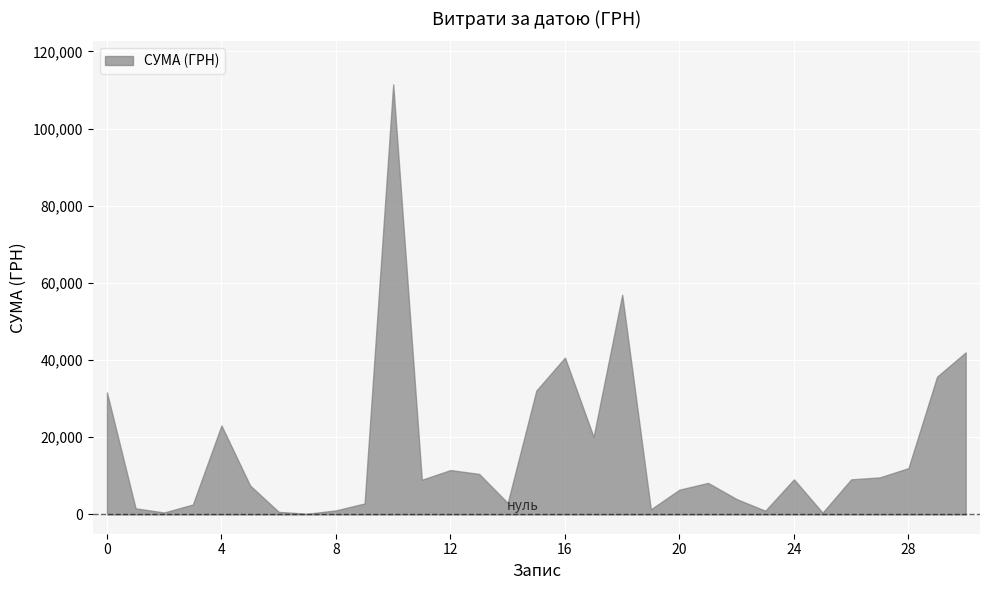

Is it true that the value at 16 is 18226.9?

False